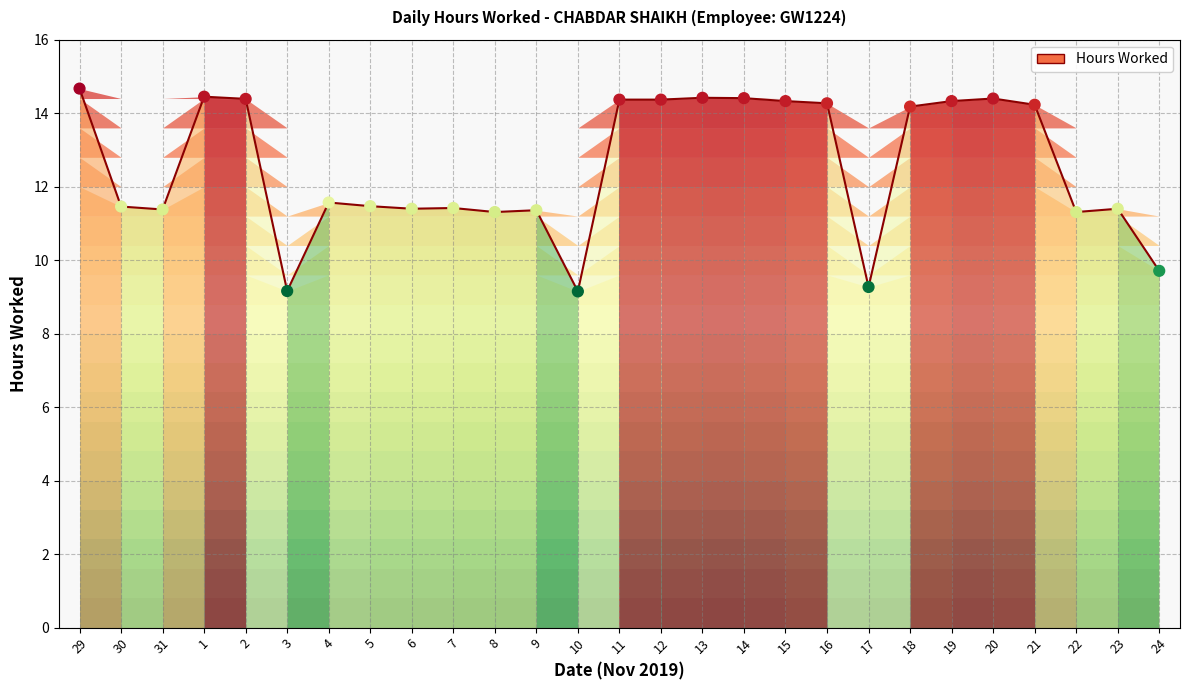

Approximately how many times larger is the value at 12 compared to 14?

1.0